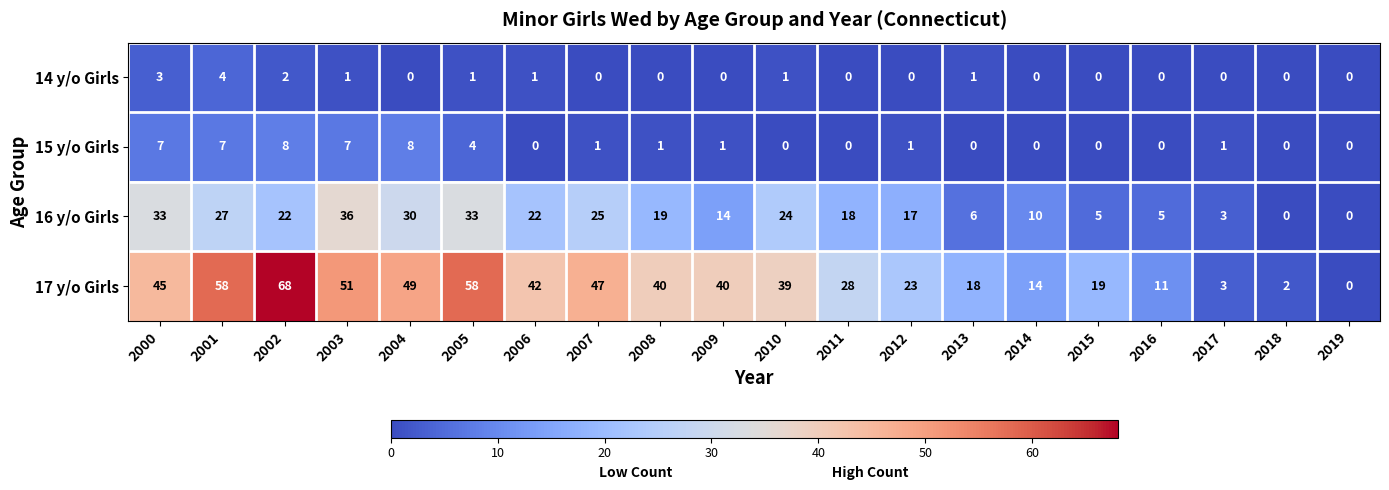

What is the sum of all 17 y/o Girls values?

655